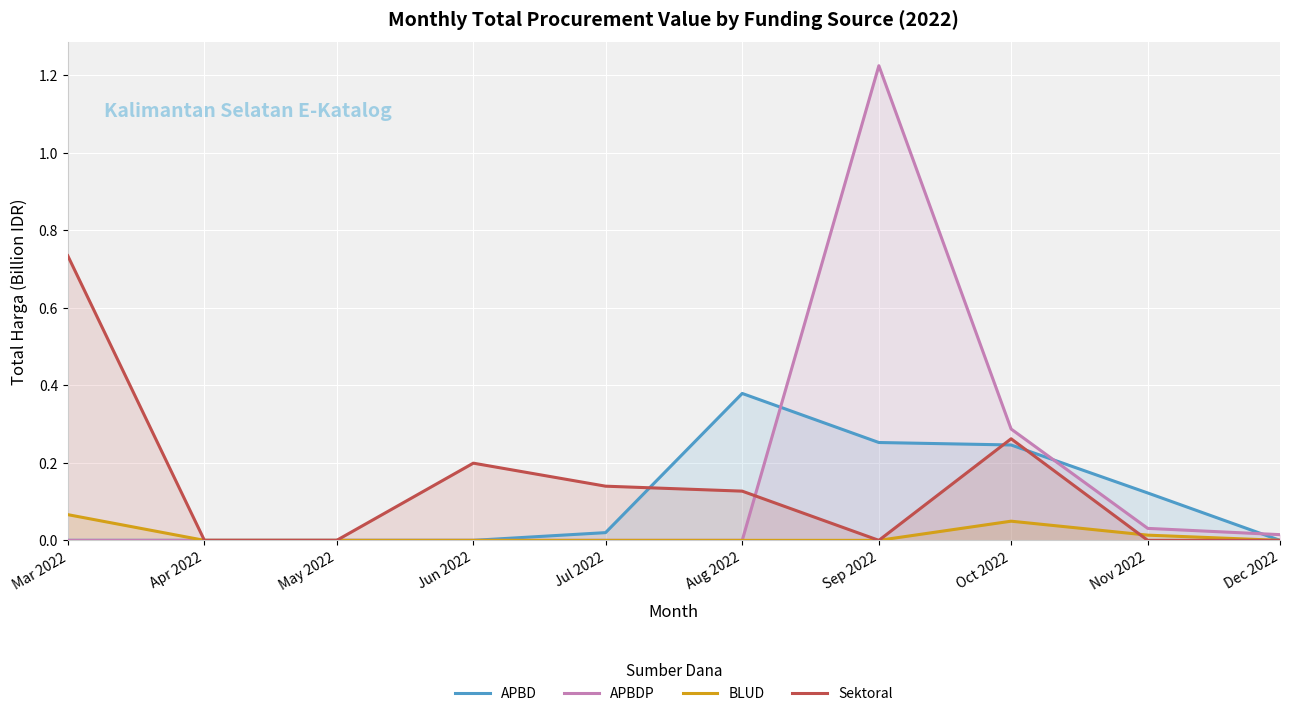

What is the label of the 5th point from the right?

Aug 2022